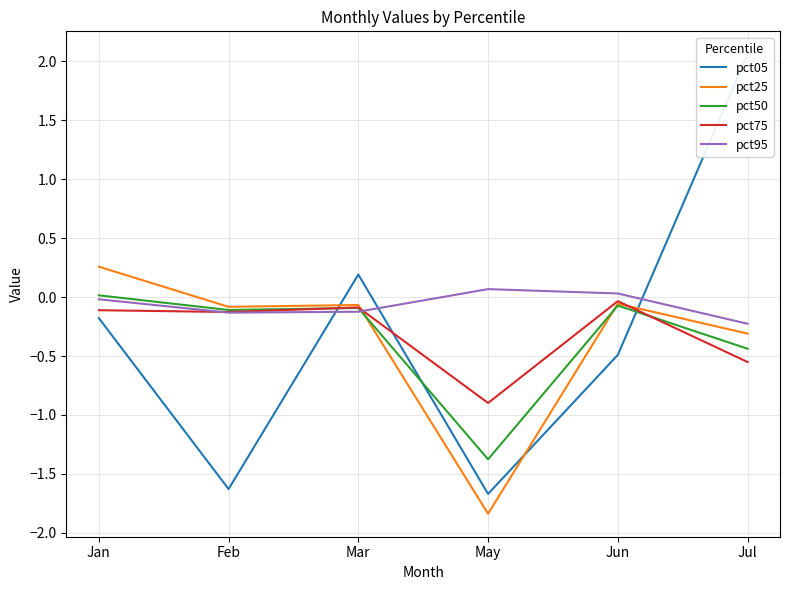

Which series has the largest range (max minus min)?

pct05